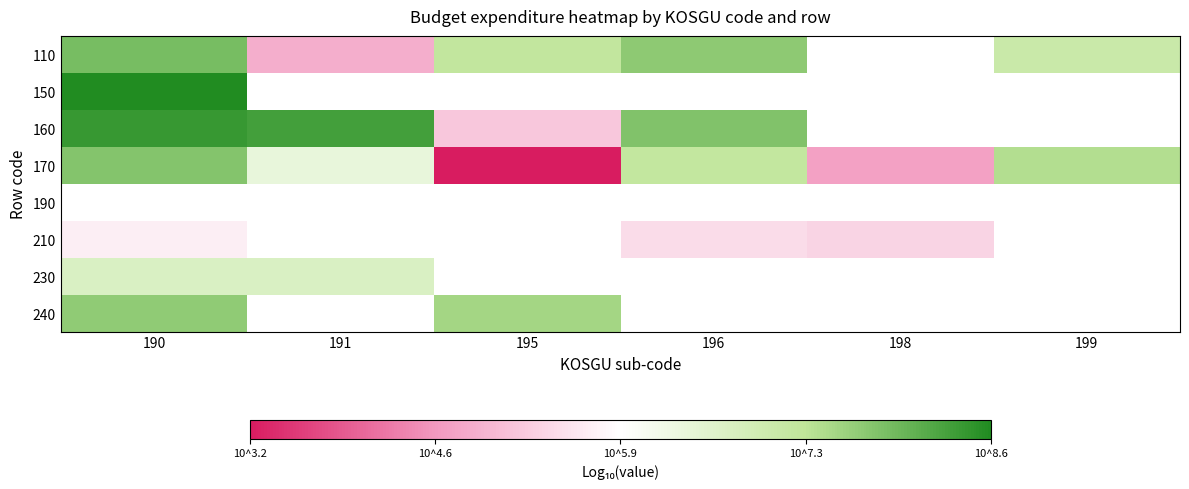

How many categories are shown in the chart?

6